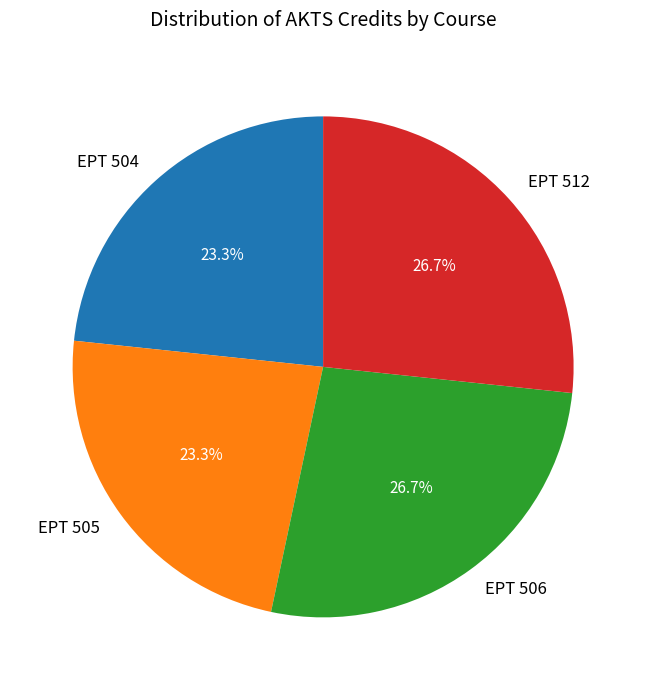

Count the number of slices in the pie.

4